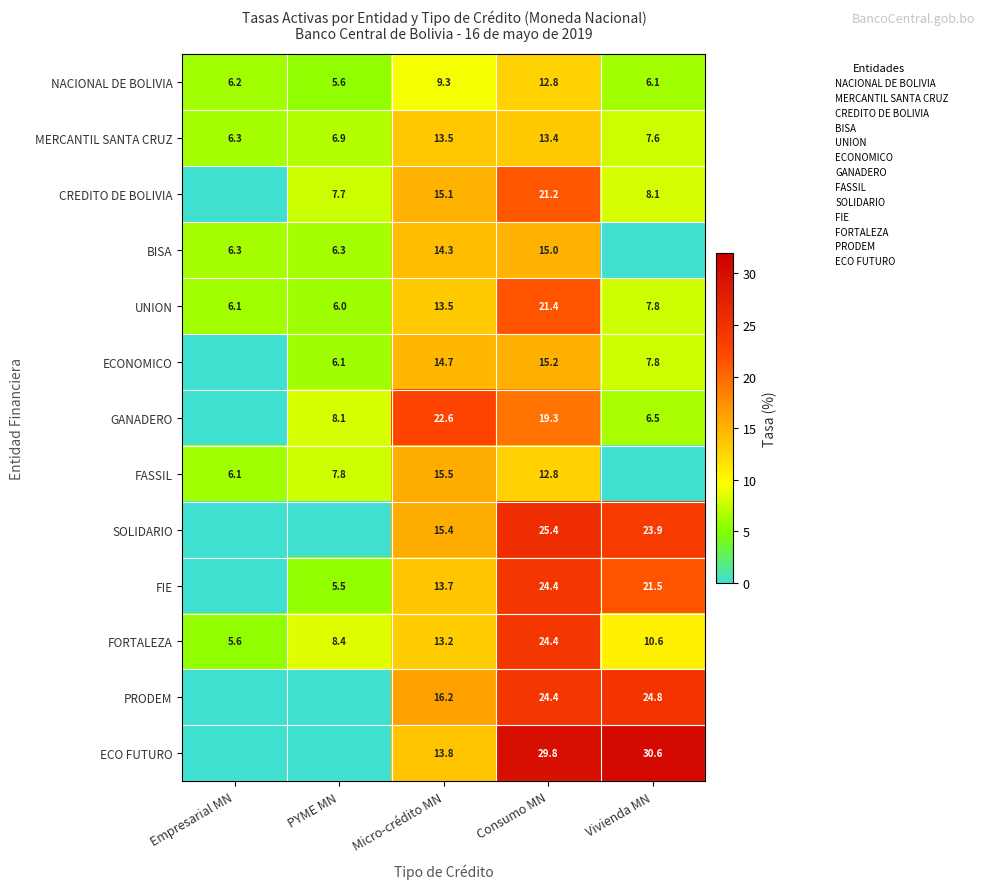

What is the total value across all series at Consumo MN?

259.5